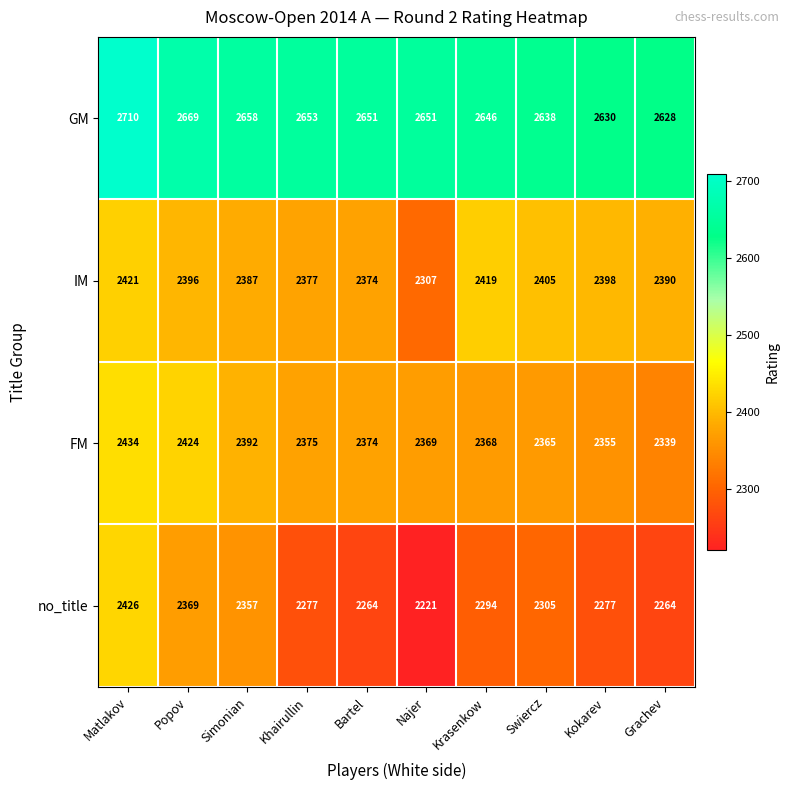

Rank the series at Simonian from lowest to highest value.

no_title, IM, FM, GM